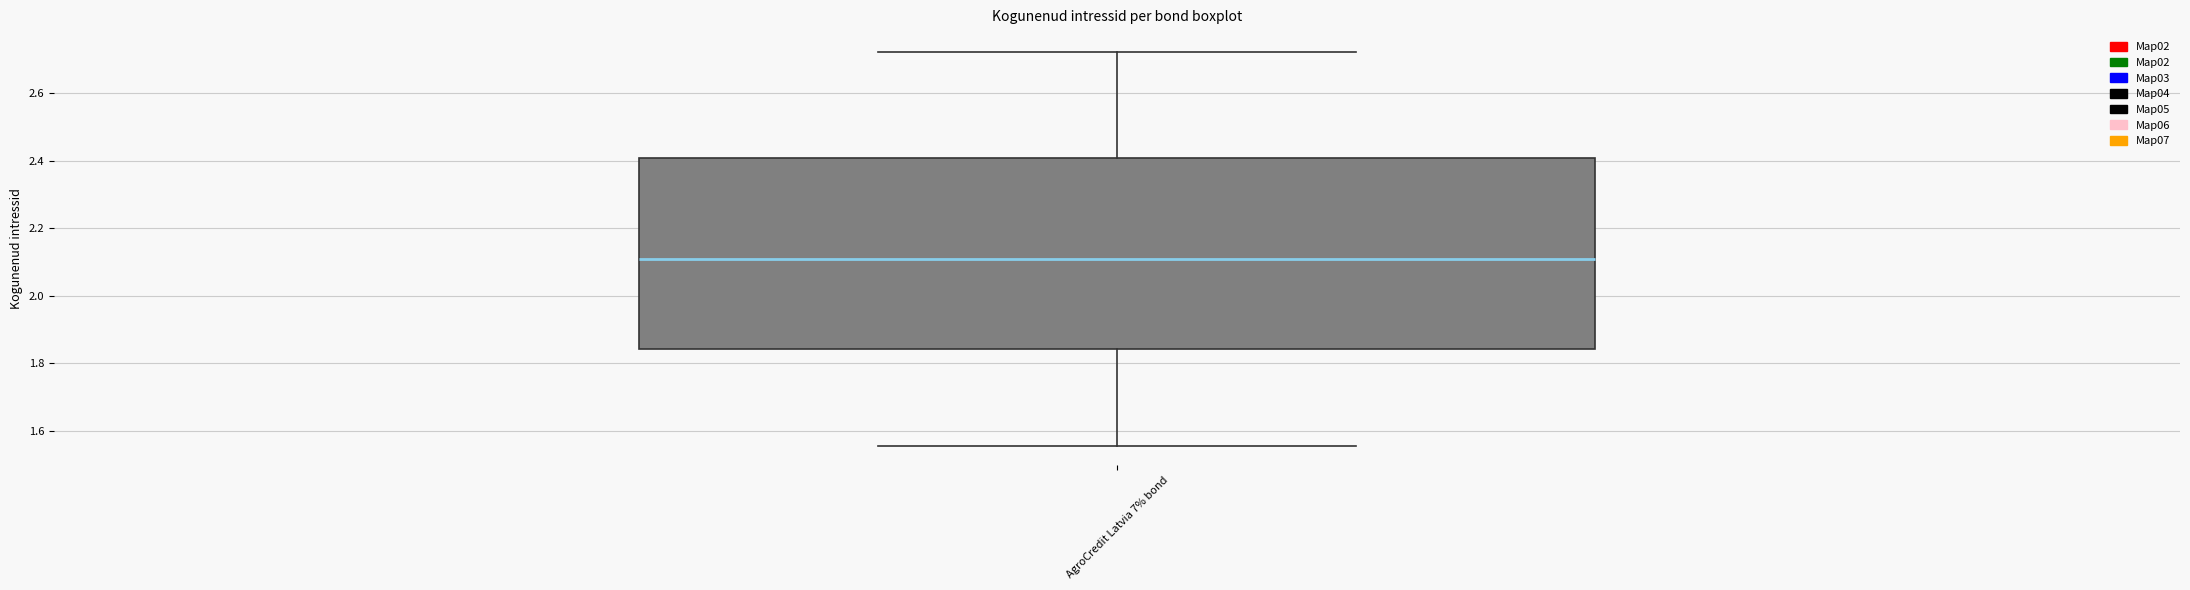

Read this box plot against the y-axis: the position of the median line, the range covered by the box, and the ends of both whiskers. The values are not printed on the chart, so give them approximately, as read against the axis.

median 2.10, box 1.84 to 2.40, whiskers 1.56 to 2.72